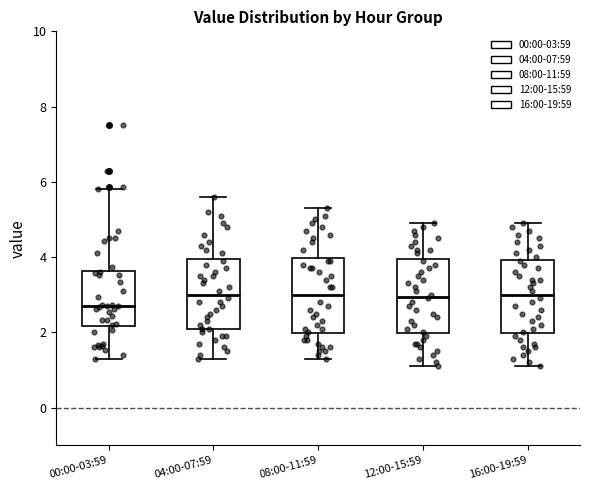

Where does the upper whisker of the box for 12:00-15:59 end on the y-axis? The values are not printed on the chart, so give them approximately, as read against the axis.

5.0